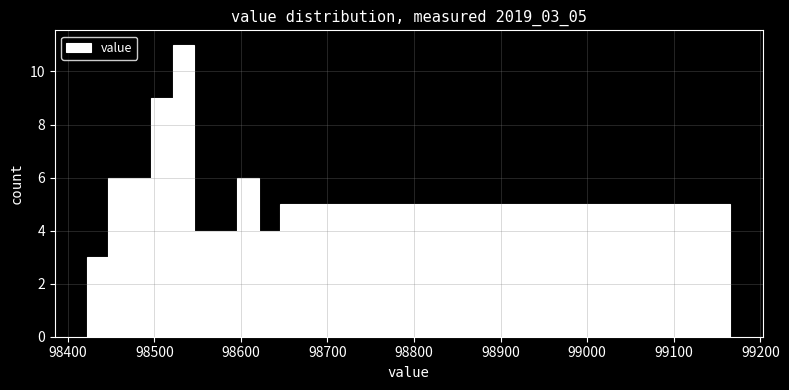

Around what value on the x-axis is the tallest bar? Give the approximate position of its centre, as read against the axis.

98530